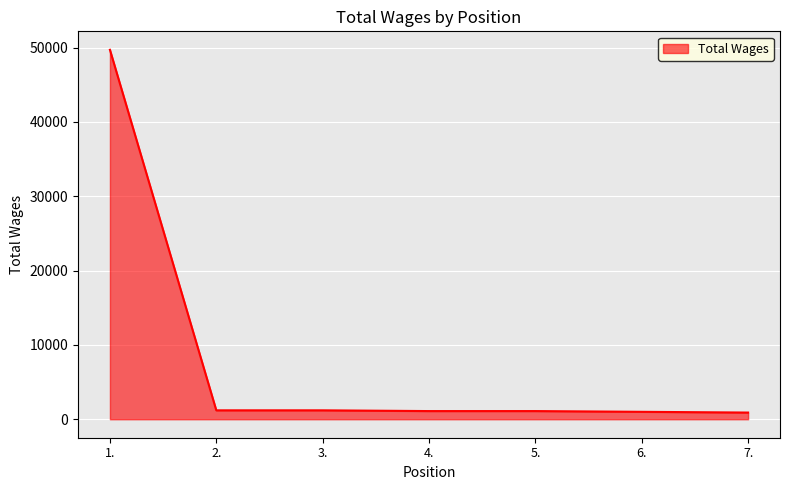

What is the difference between the values at 1. and 2.?

48503